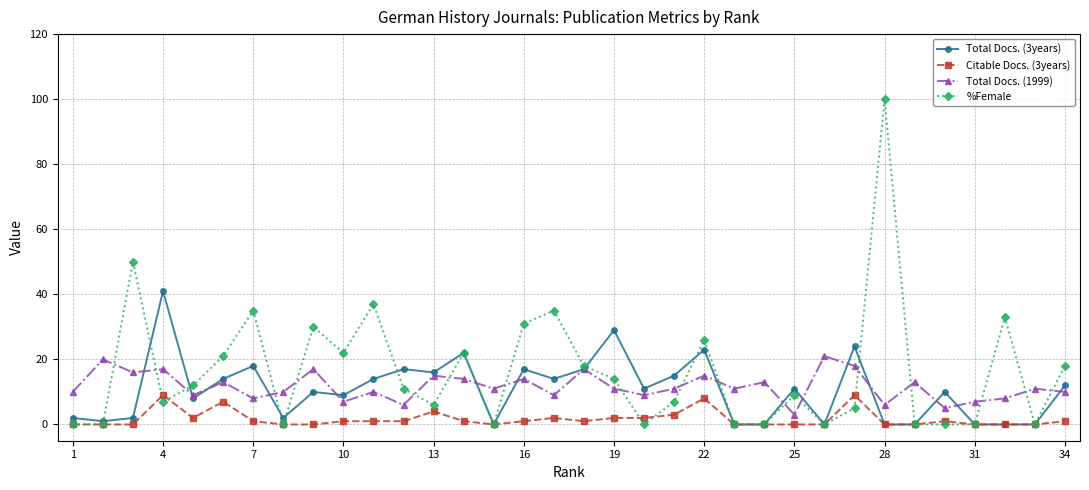

True or false: Total Docs. (1999) has more than 0 points higher than both neighbors.

True